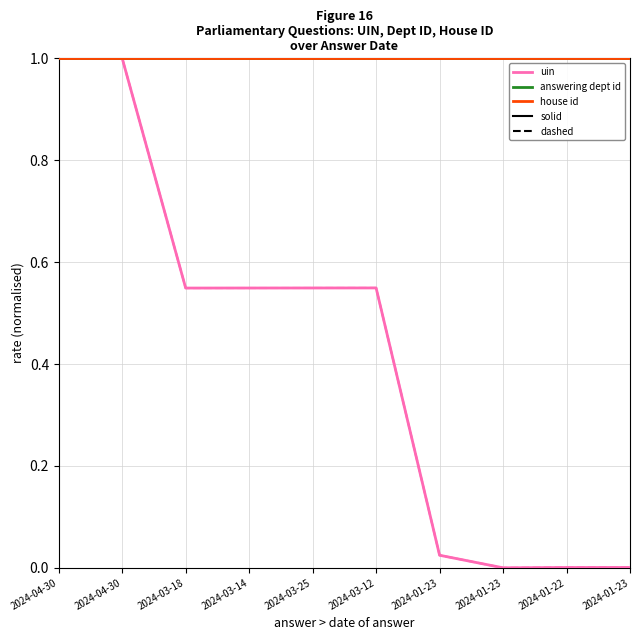

The value of answering dept id (solid) at 2024-01-22 is 0.5. True or false?

False